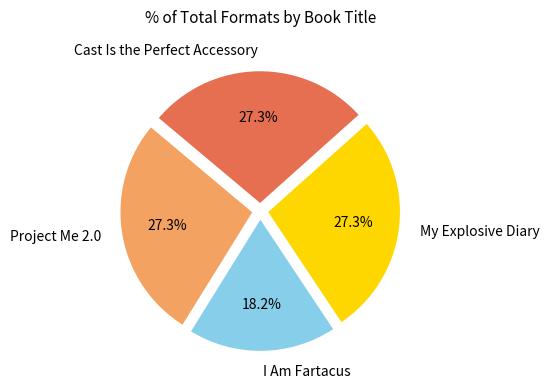

Is there any slice that represents more than half of the pie?

No